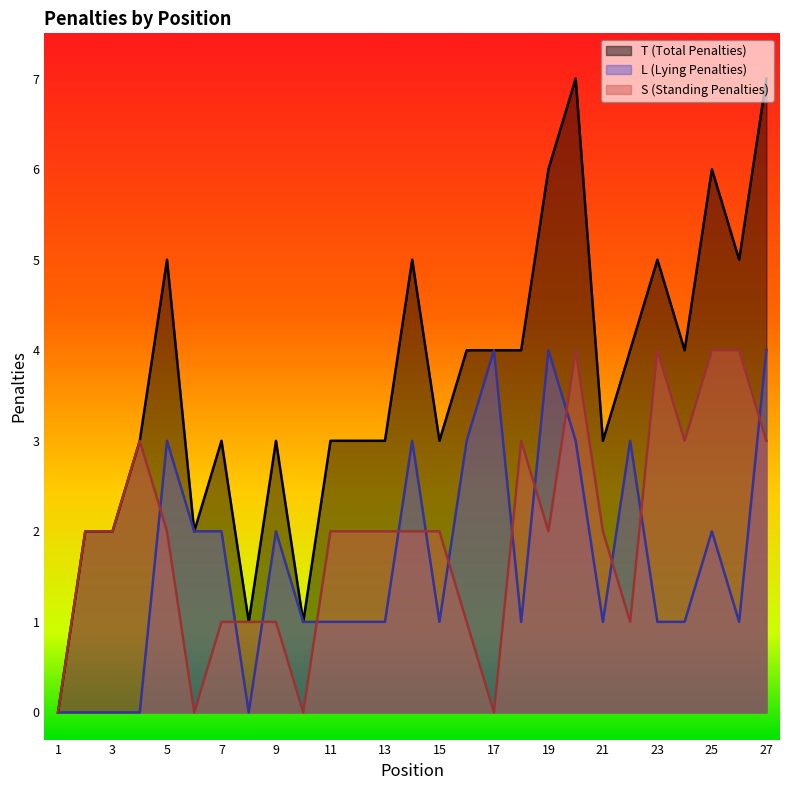

The value of T (Total Penalties) at 26 is 3. True or false?

False